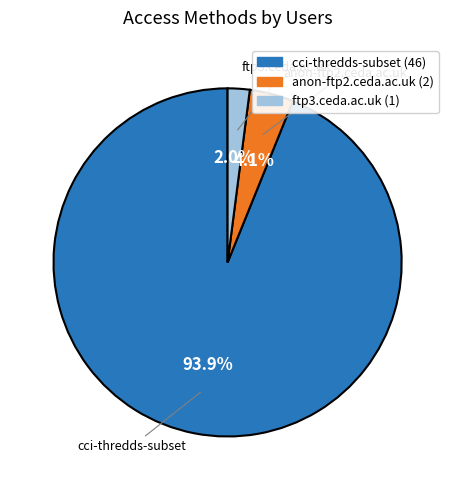

What percentage do anon-ftp2.ceda.ac.uk and ftp3.ceda.ac.uk together represent?

6.1%